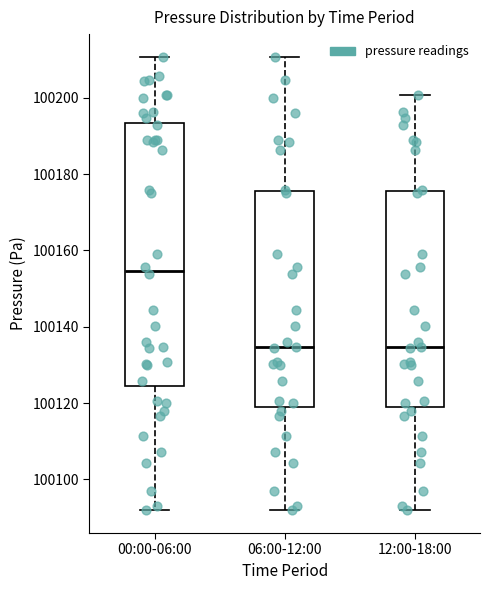

Which box's median line is the highest?

00:00-06:00